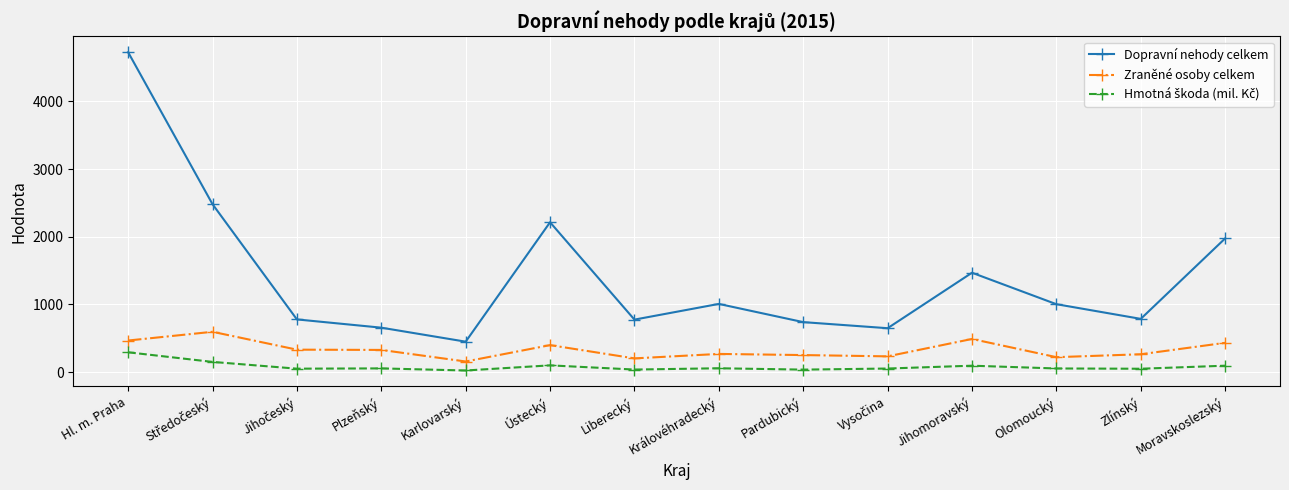

At which category is the sum across all series the highest?

Hl. m. Praha